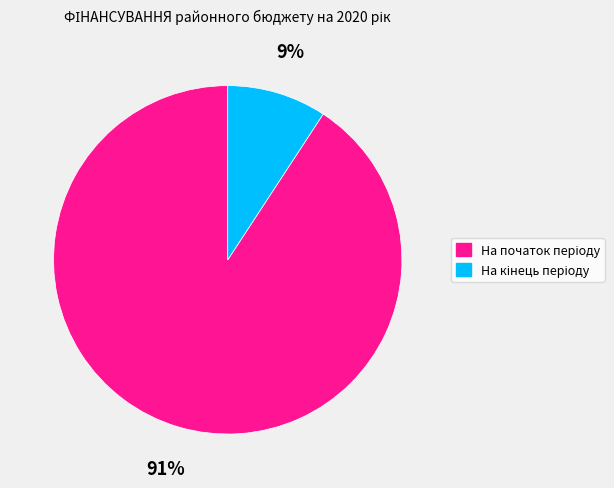

To the nearest percent, what is the average slice percentage?

50%